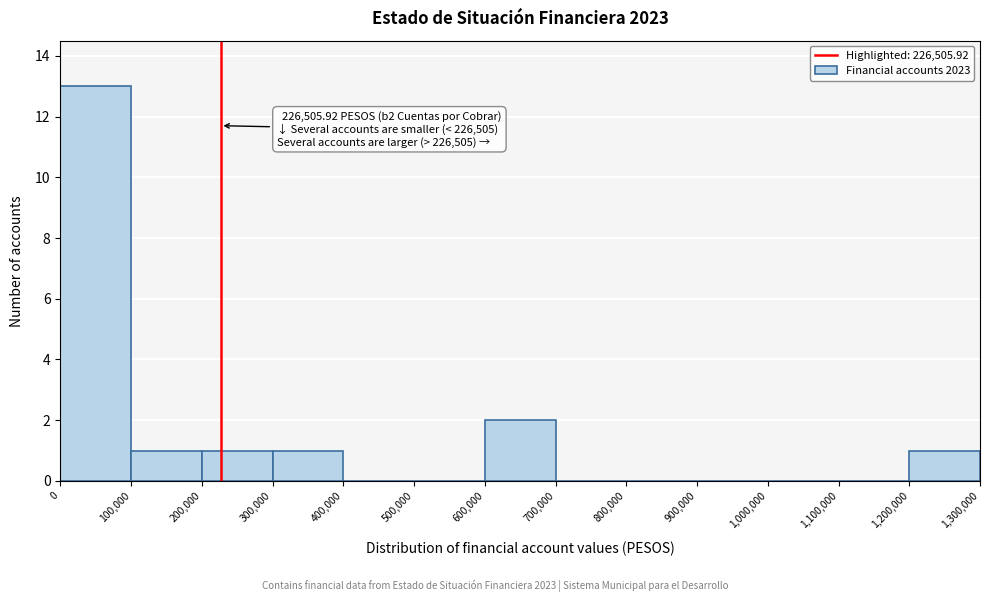

Over which range of the x-axis is the bar tallest?

0 to 100,000